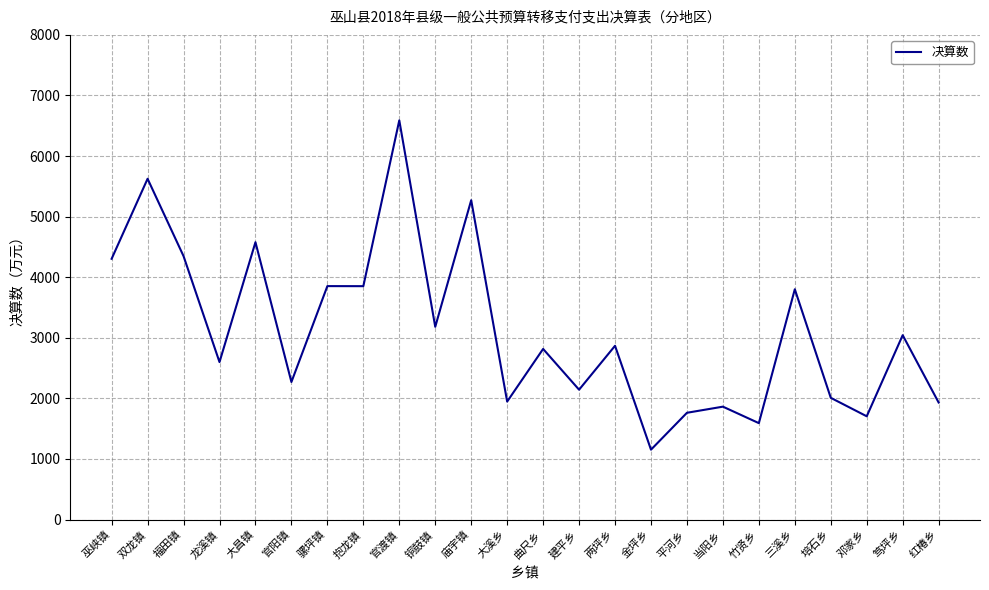

True or false: there are more than 2 points higher than both neighbors.

True